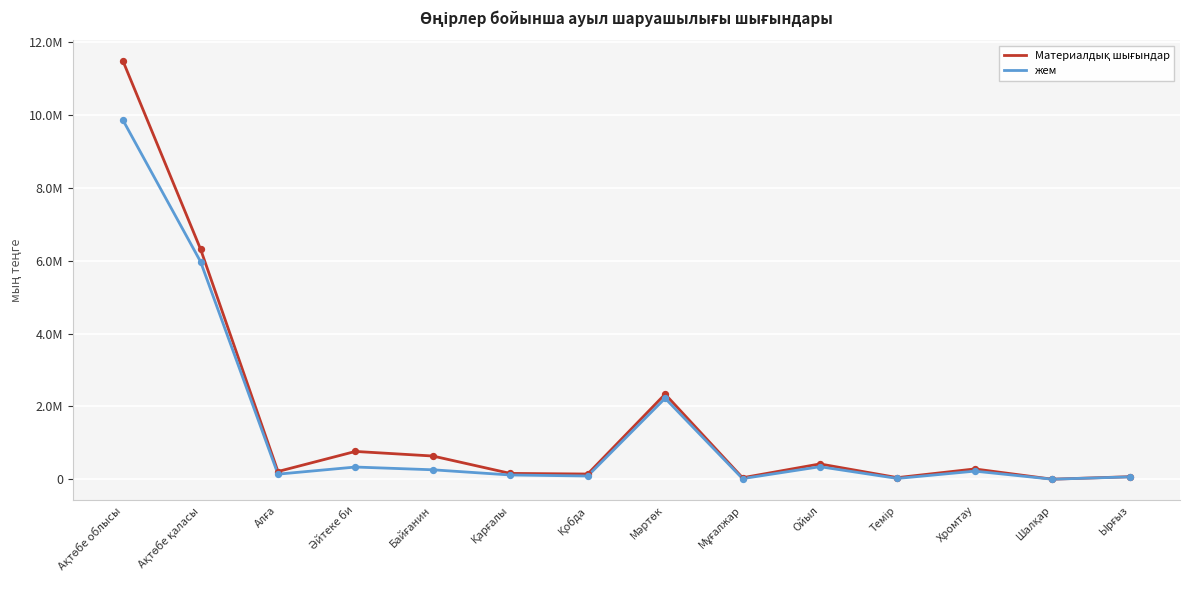

At how many categories does at least one series exceed 9729770?

1